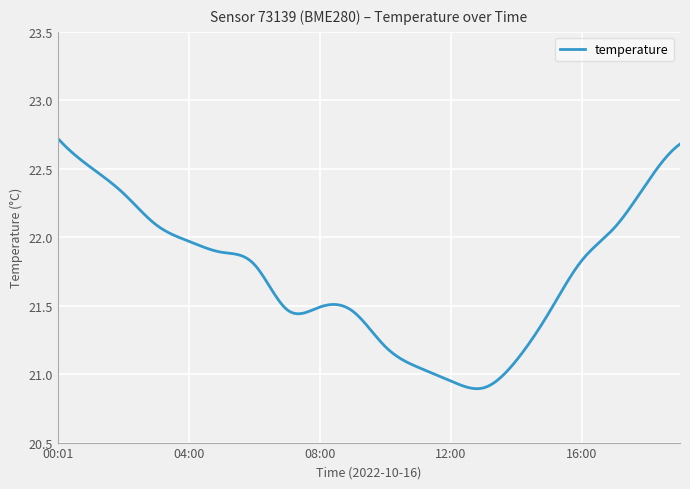

What is the label of the 14th point from the left?

13:00